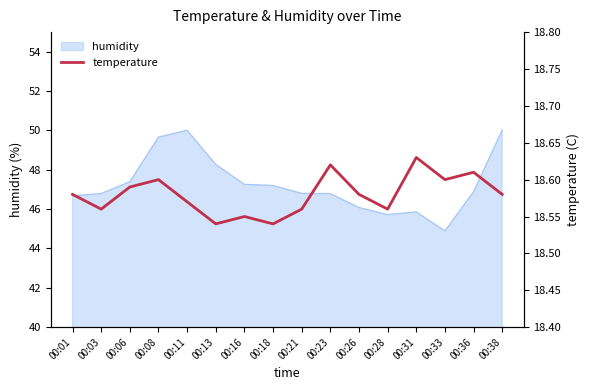

What is the ratio of the value at 00:13 to the value at 00:23?

1.0